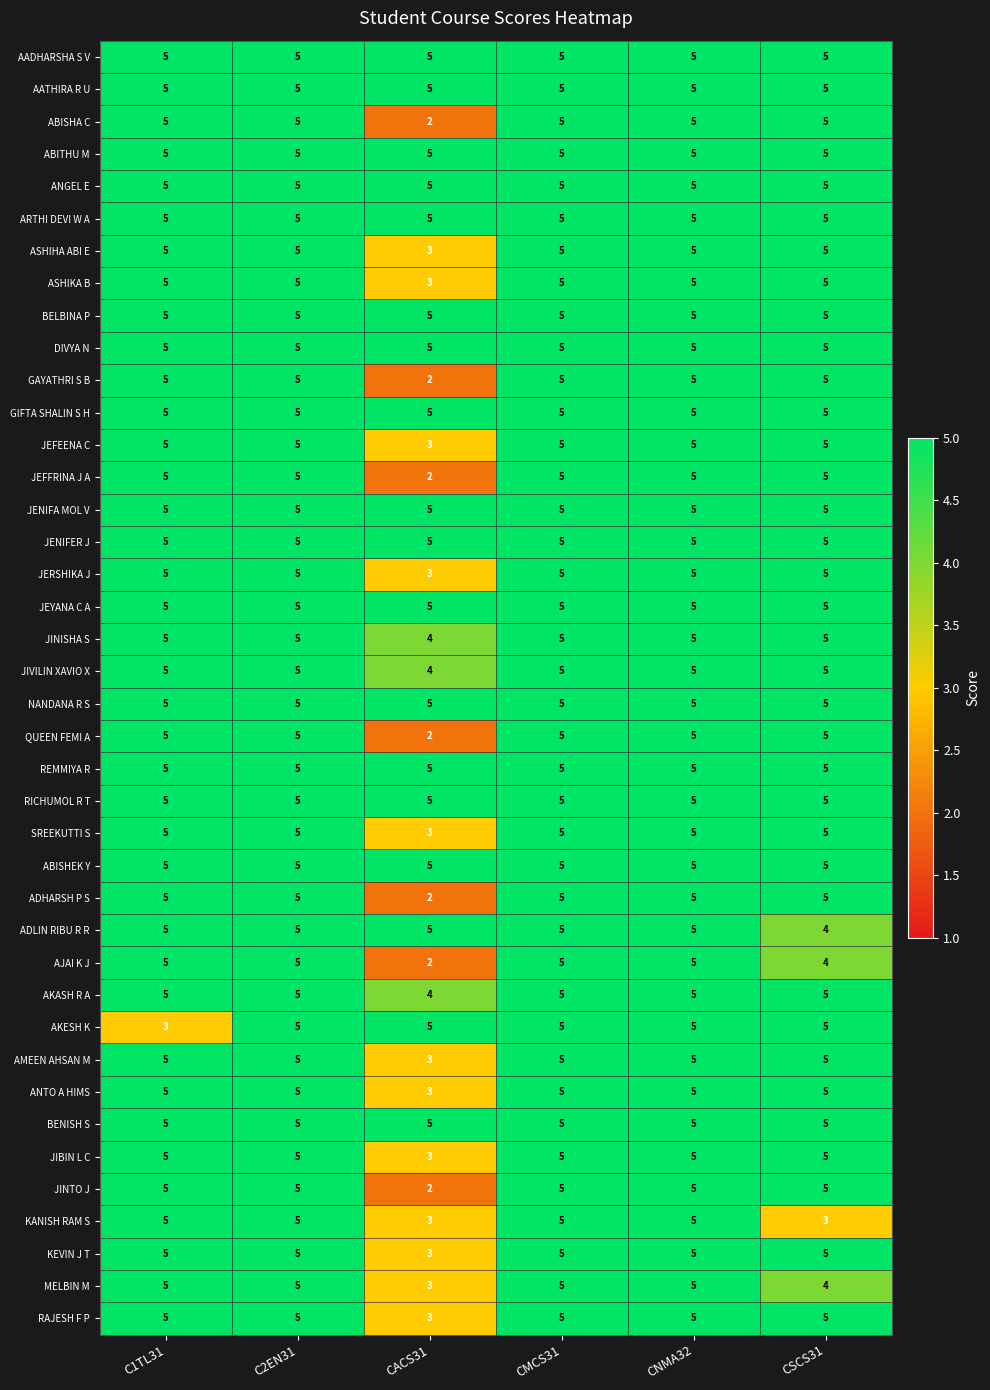

At how many categories does at least one series exceed 4?

6